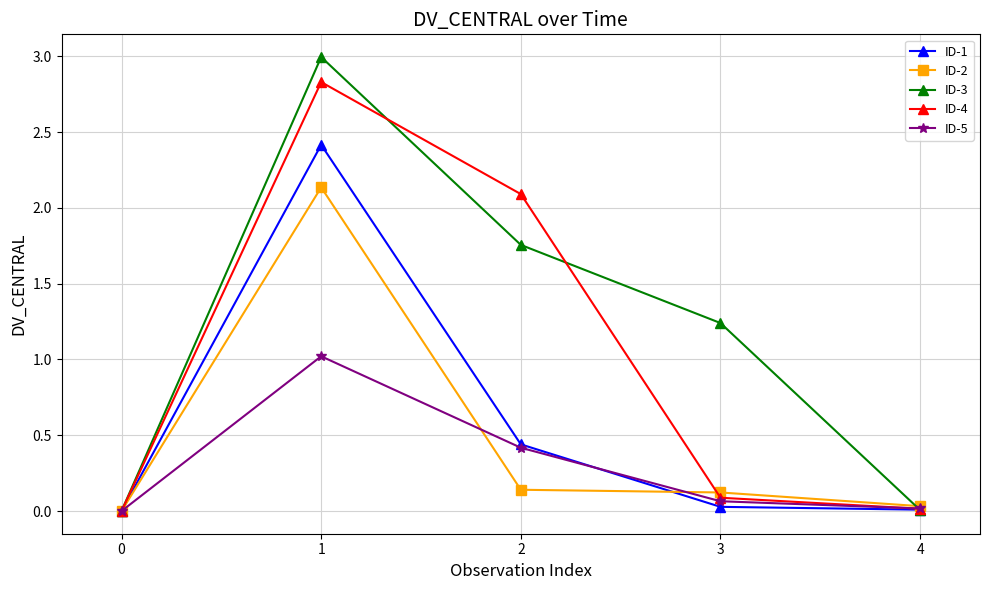

The ID-5 series shows 0.1 at 3. True or false?

True